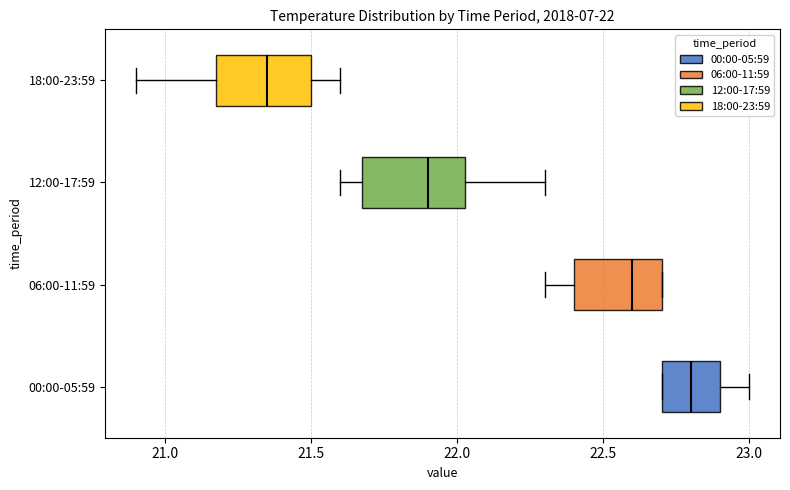

Which box has the furthest to the right median line?

00:00-05:59